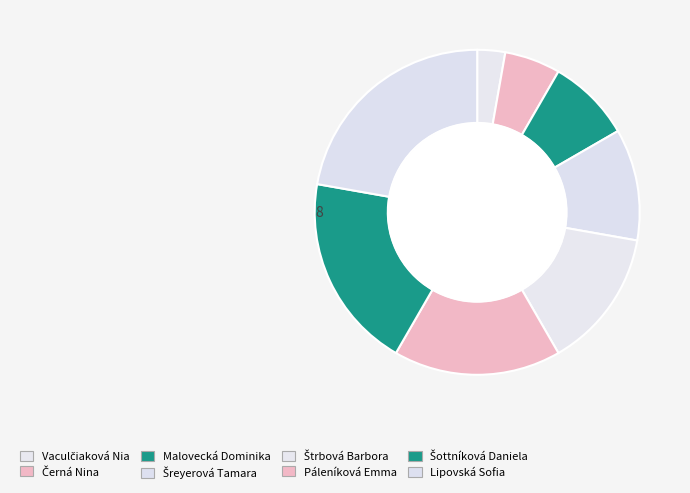

Which slice is the smallest?

Vaculčiaková Nia